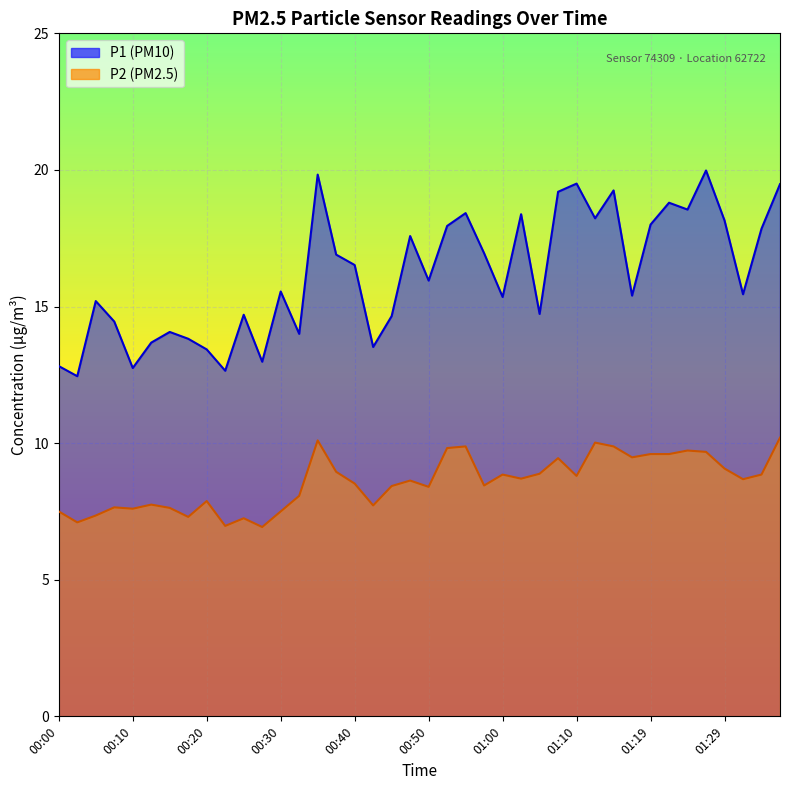

What are all the series names shown in the legend?

P1, P2